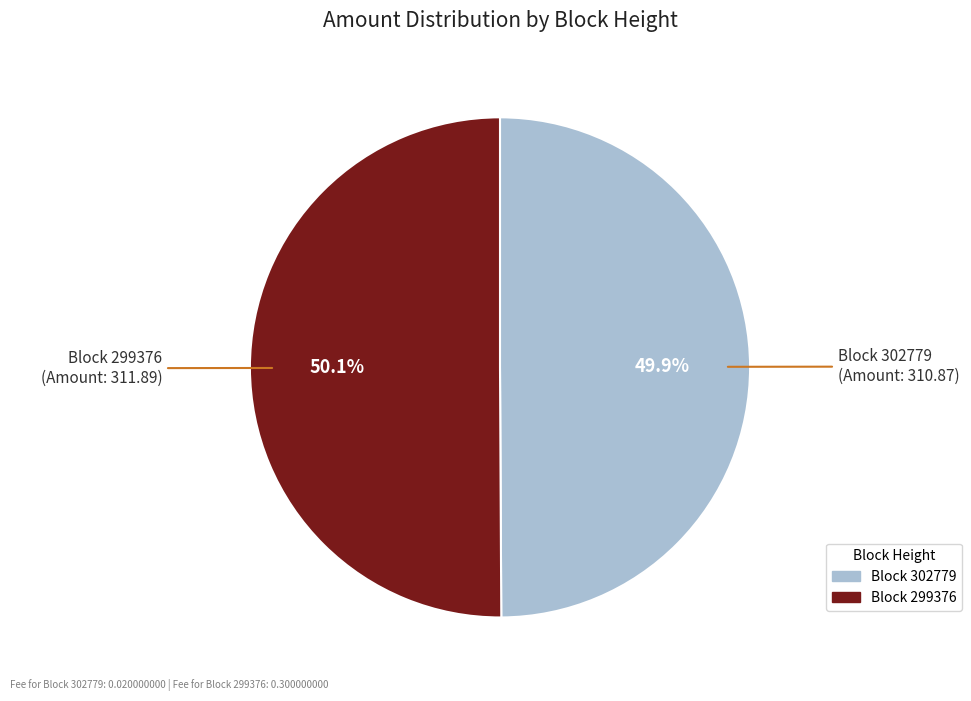

To the nearest percent, what is the difference between the largest and smallest slice percentages?

0%